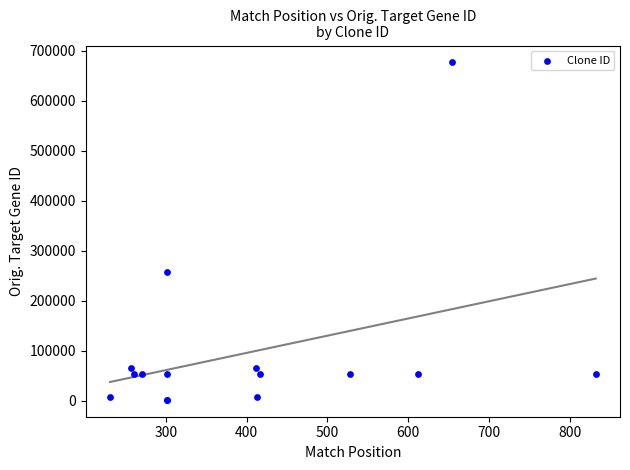

What Y value in the scatter plot is closest to 339714?

258375